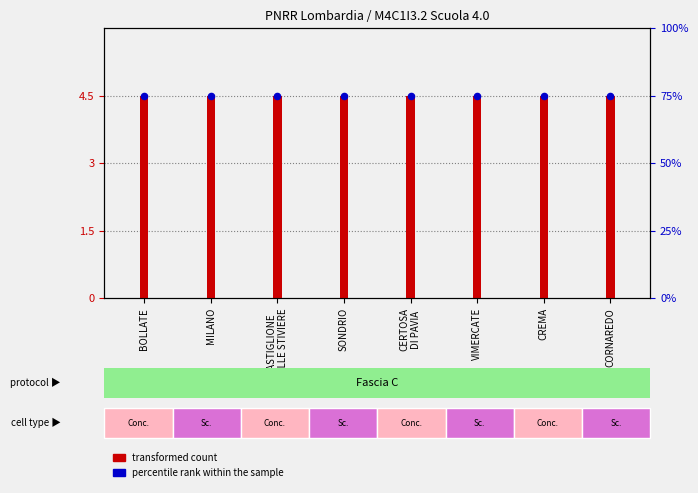

What are all the series names shown in the legend?

transformed count, percentile rank within the sample